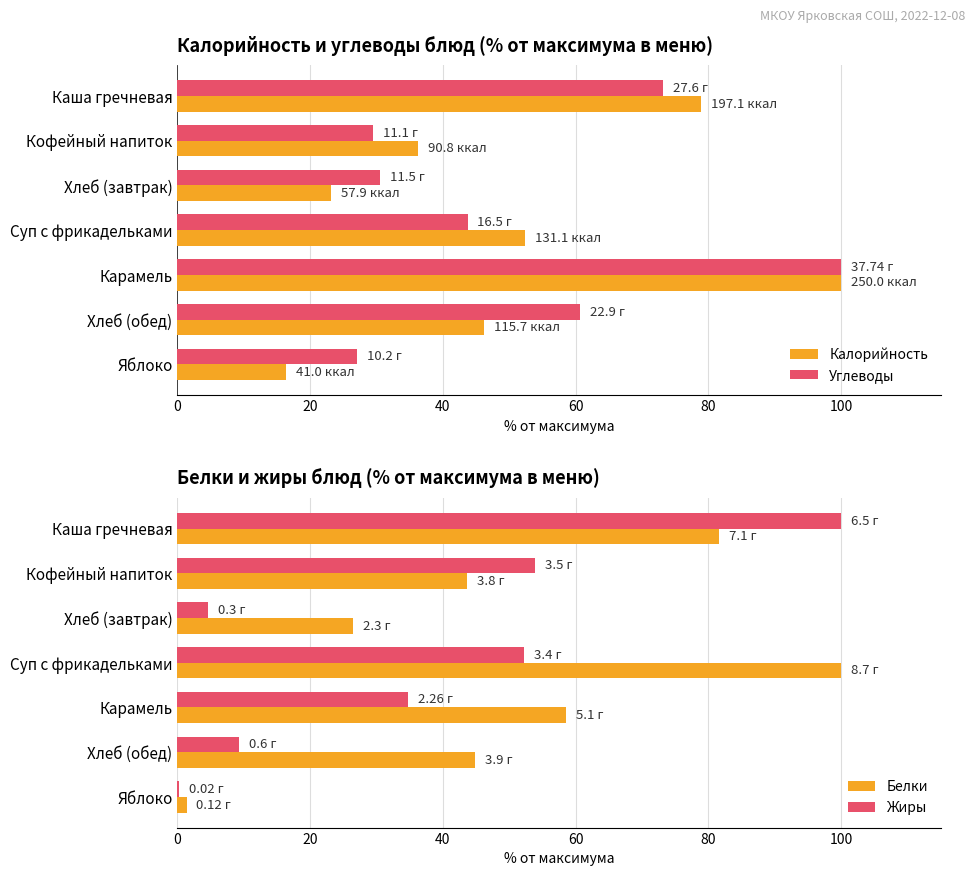

Is it true that Жиры equals 88.1 at Суп с фрикадельками?

False